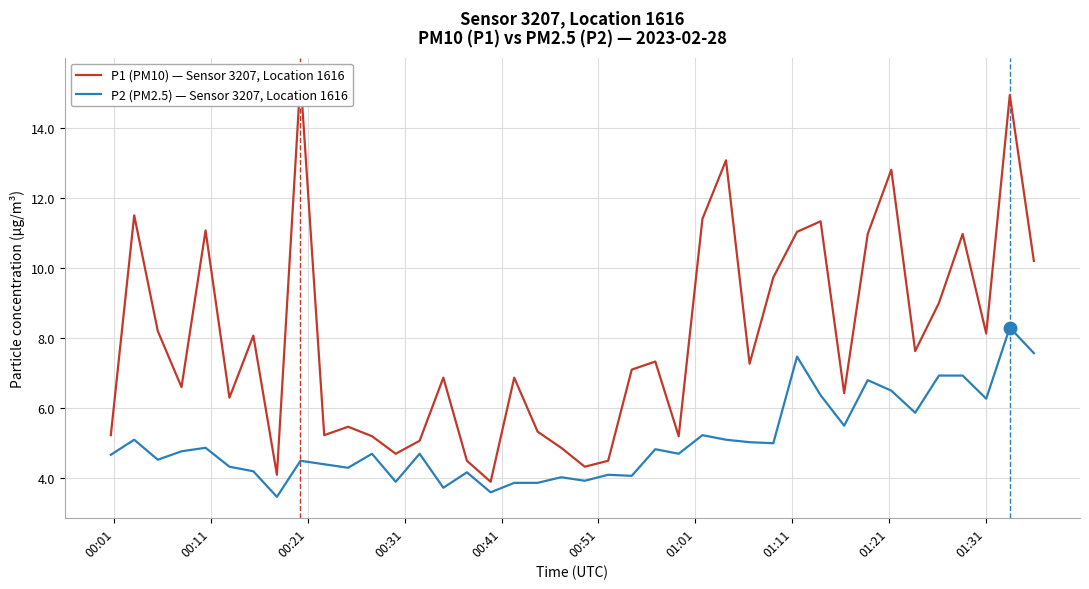

Is this an area chart (filled region under the line)?

No